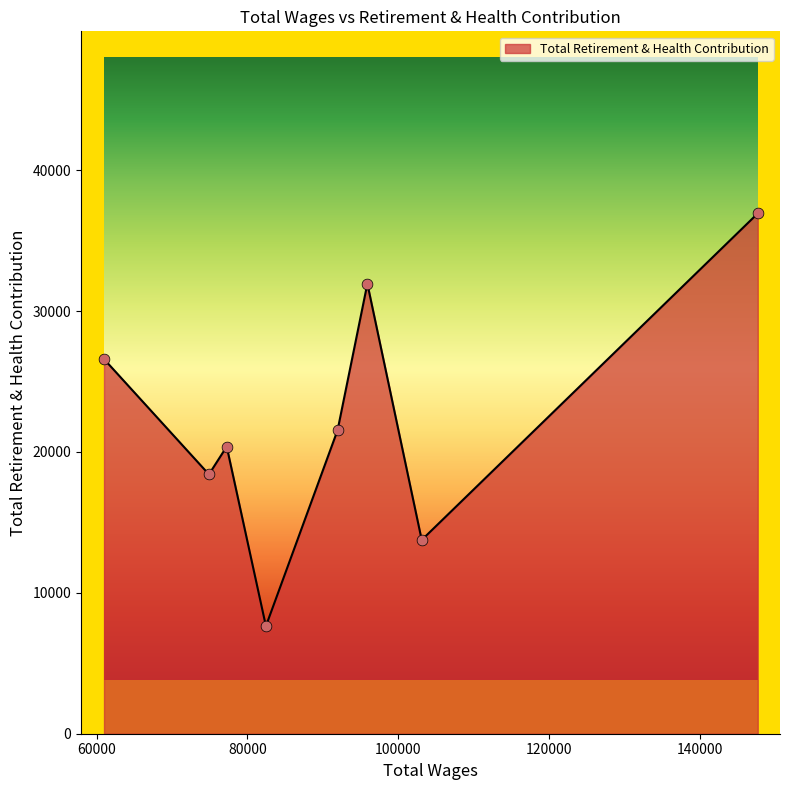

What is the sum of all values?

177201